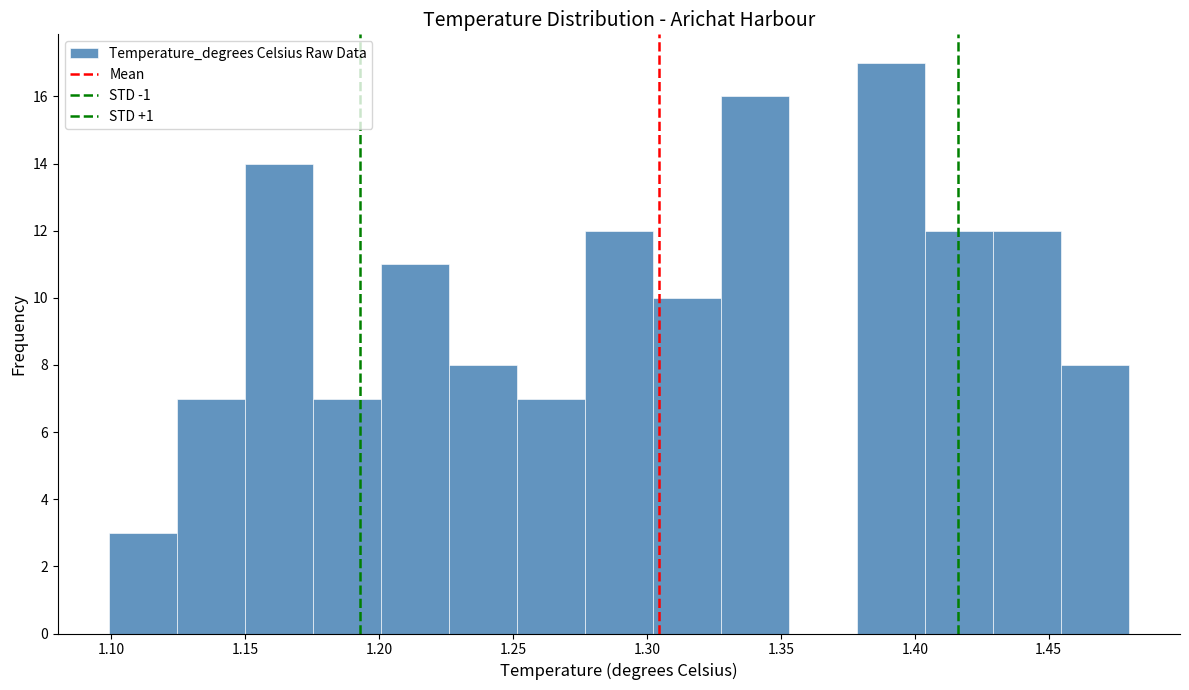

What is the height of the bar covering 1.125 to 1.150 on the x-axis? Neither the bar edges nor the heights are printed on the chart, so give them approximately, as read against the axes.

7